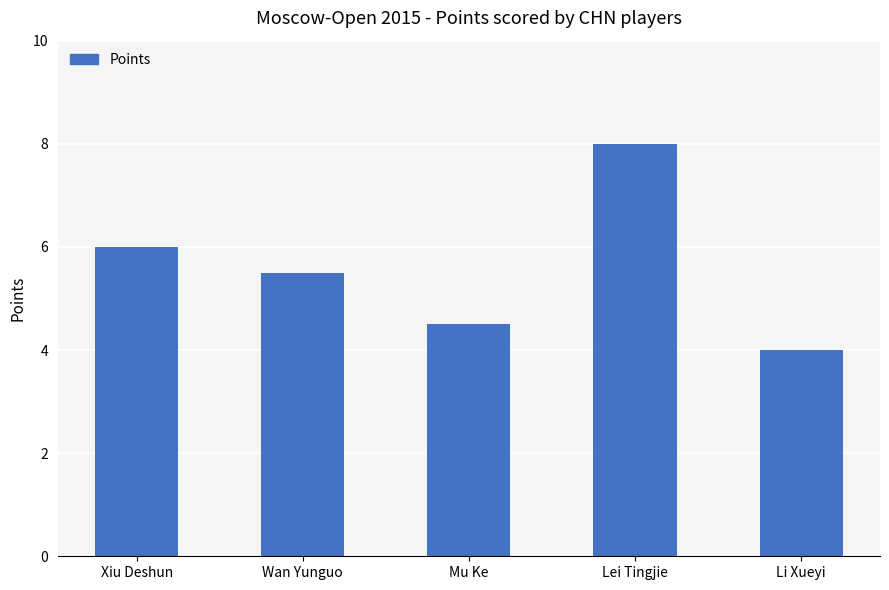

What is the difference between the values at Wan Yunguo and Xiu Deshun?

0.5